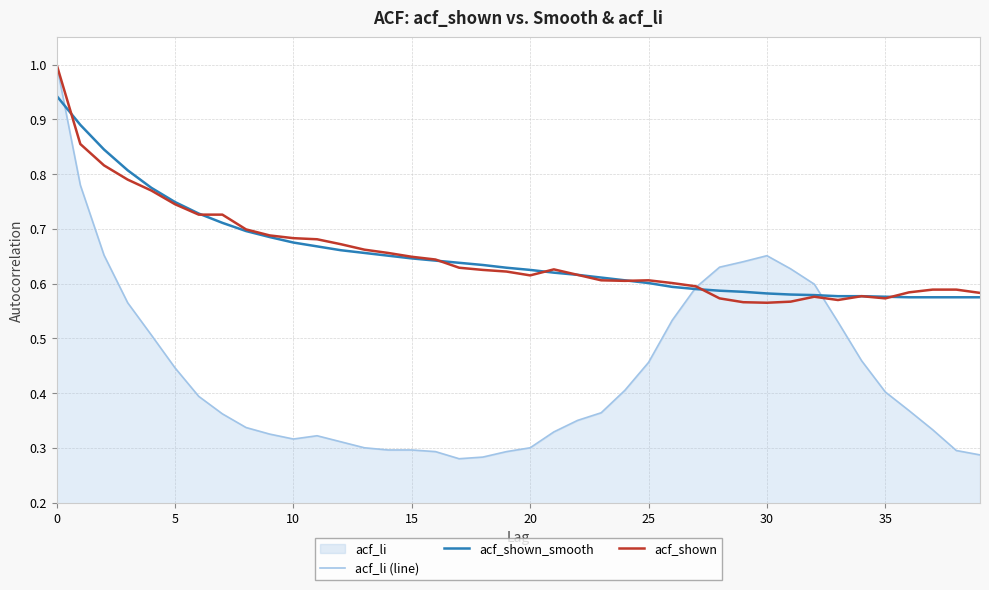

True or false: acf_shown and acf_li (line) cross at least once.

True